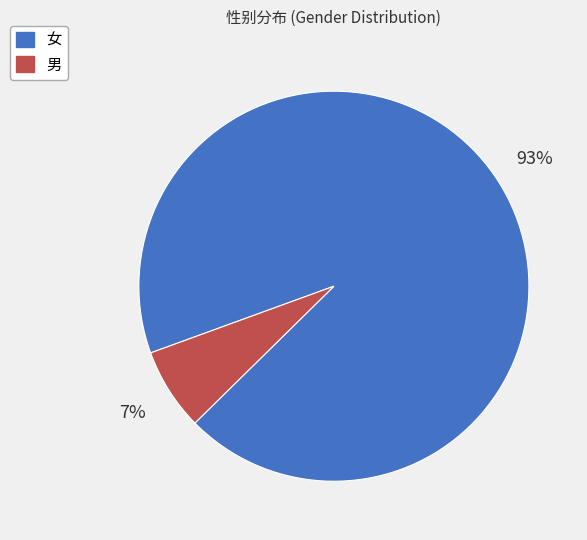

The 女 slice represents 93% of the pie. True or false?

True